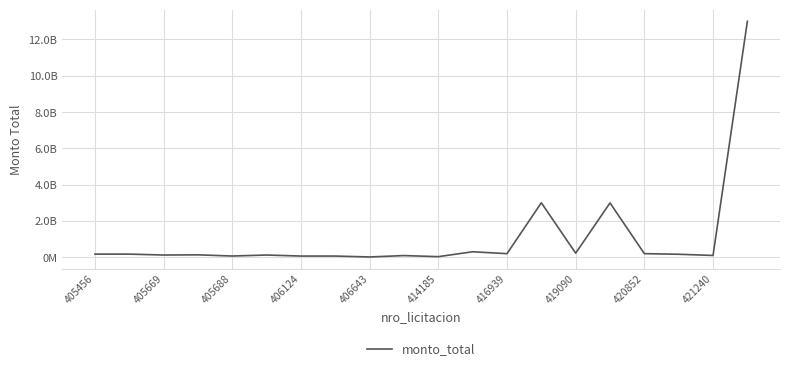

Is this an area chart (filled region under the line)?

No